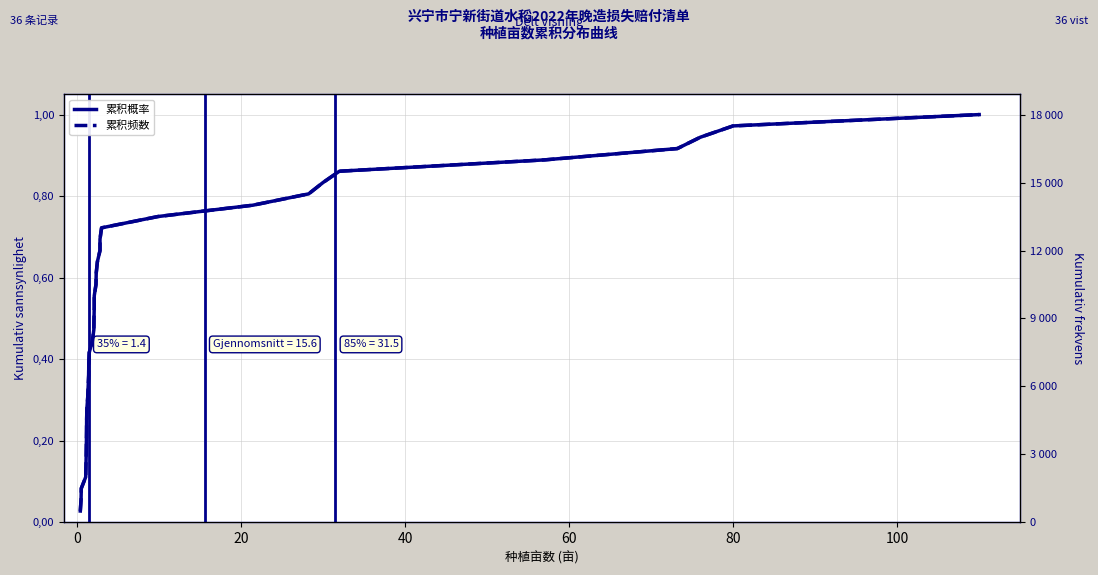

Which series has the widest spread of values?

累积频数